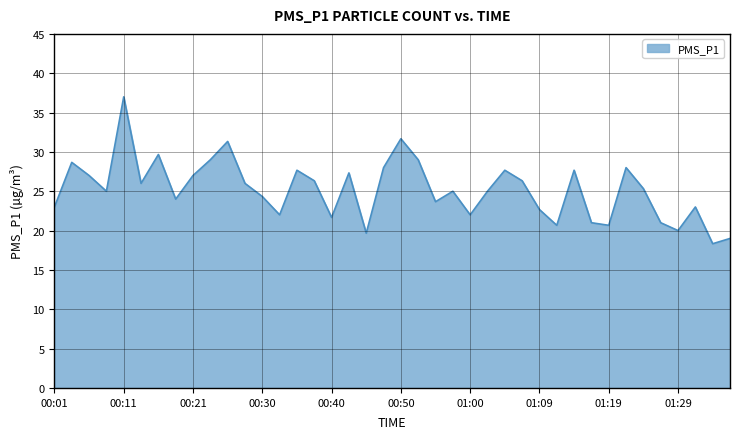

What is the greatest value displayed?

37.0